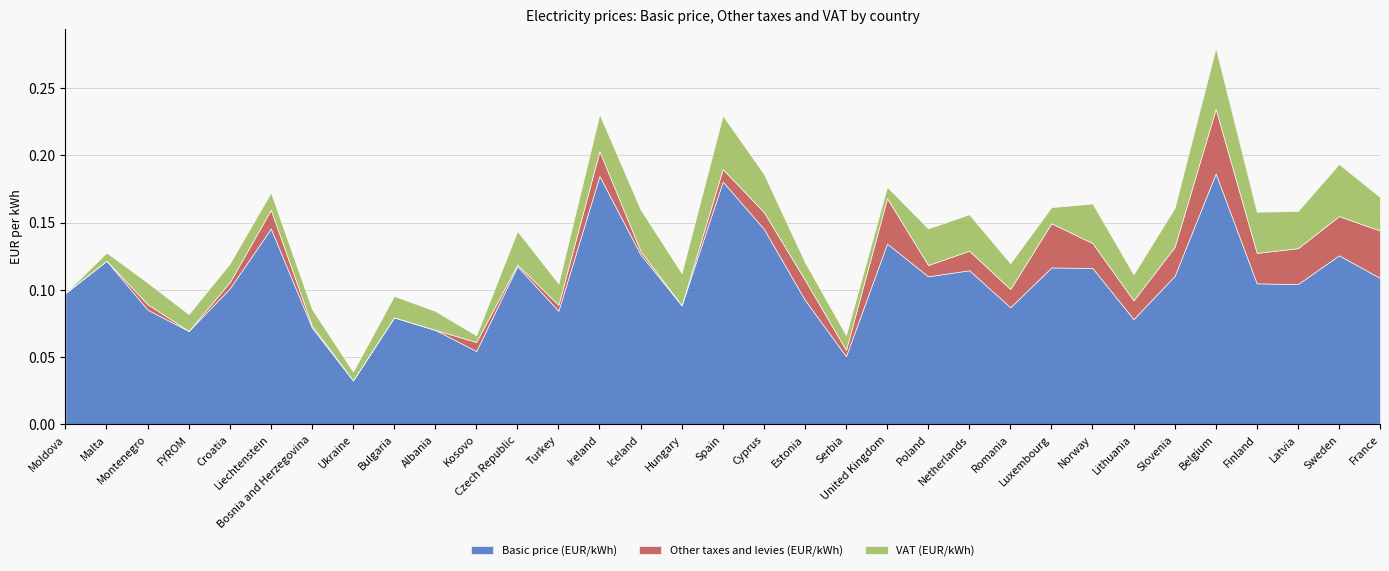

At how many categories does at least one series exceed 0?

33